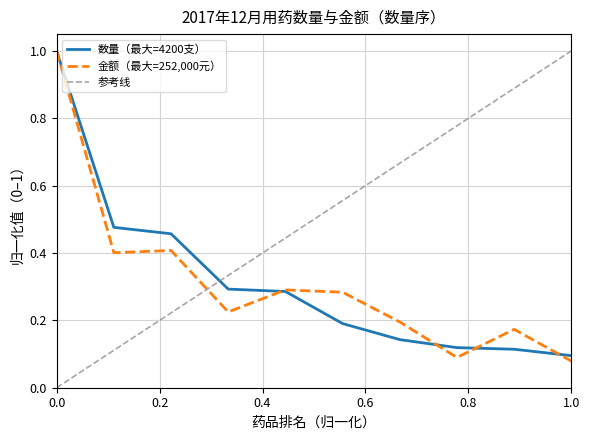

Which series has the largest range (max minus min)?

金额